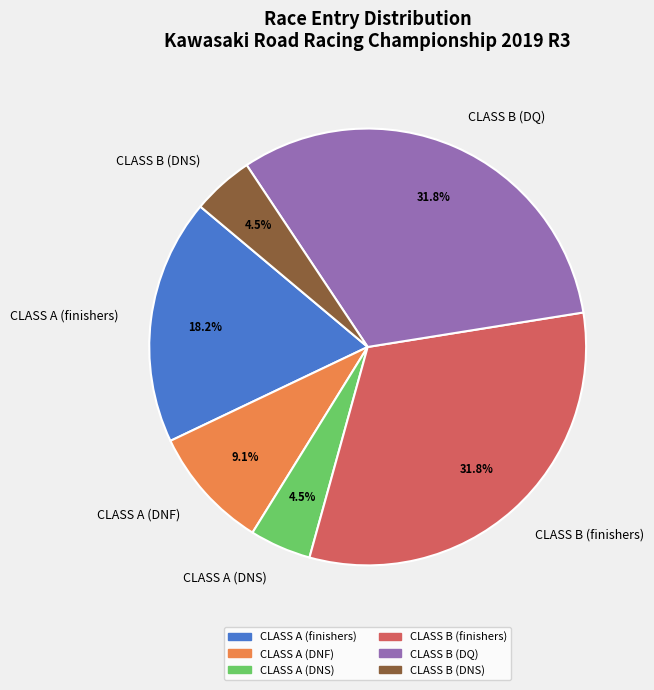

What percentage do CLASS B (DNS) and CLASS A (finishers) together represent?

22.7%